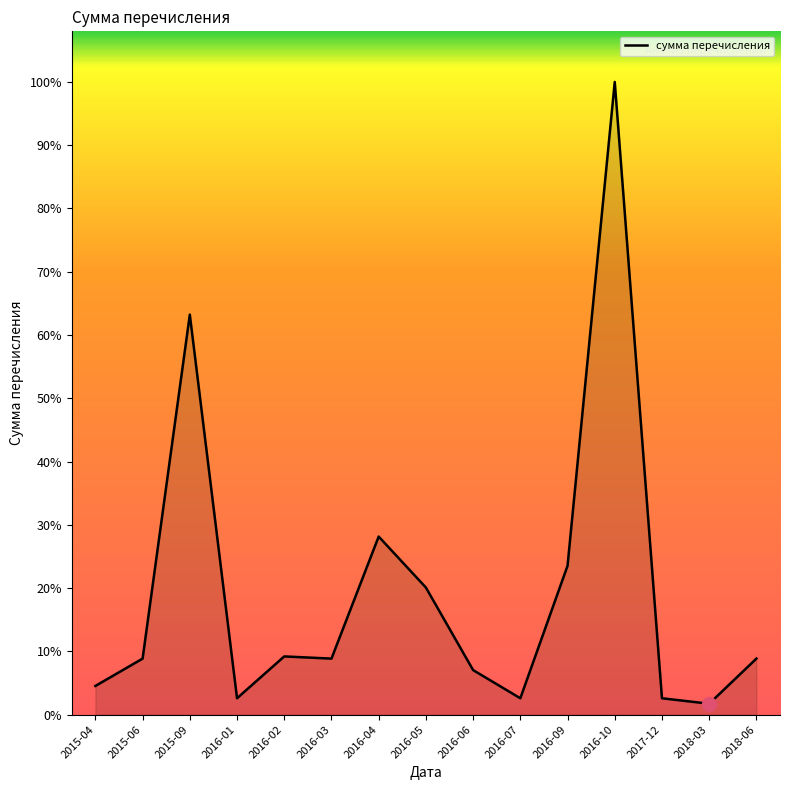

At which category does the data reach its first local valley?

2016-01